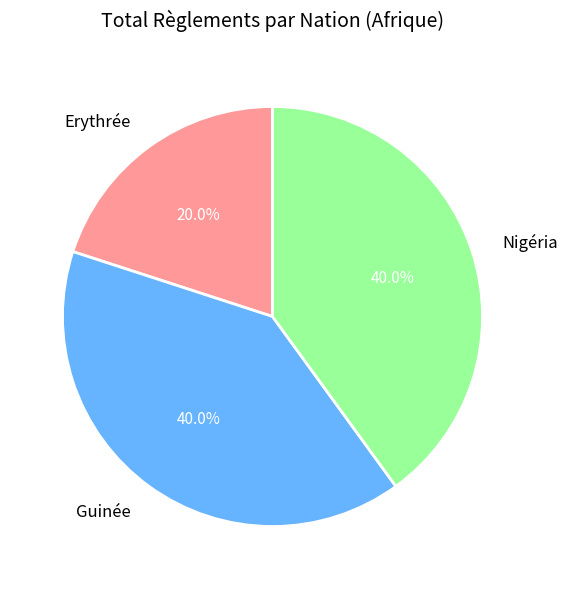

Which category has the smallest portion of the pie?

Erythrée